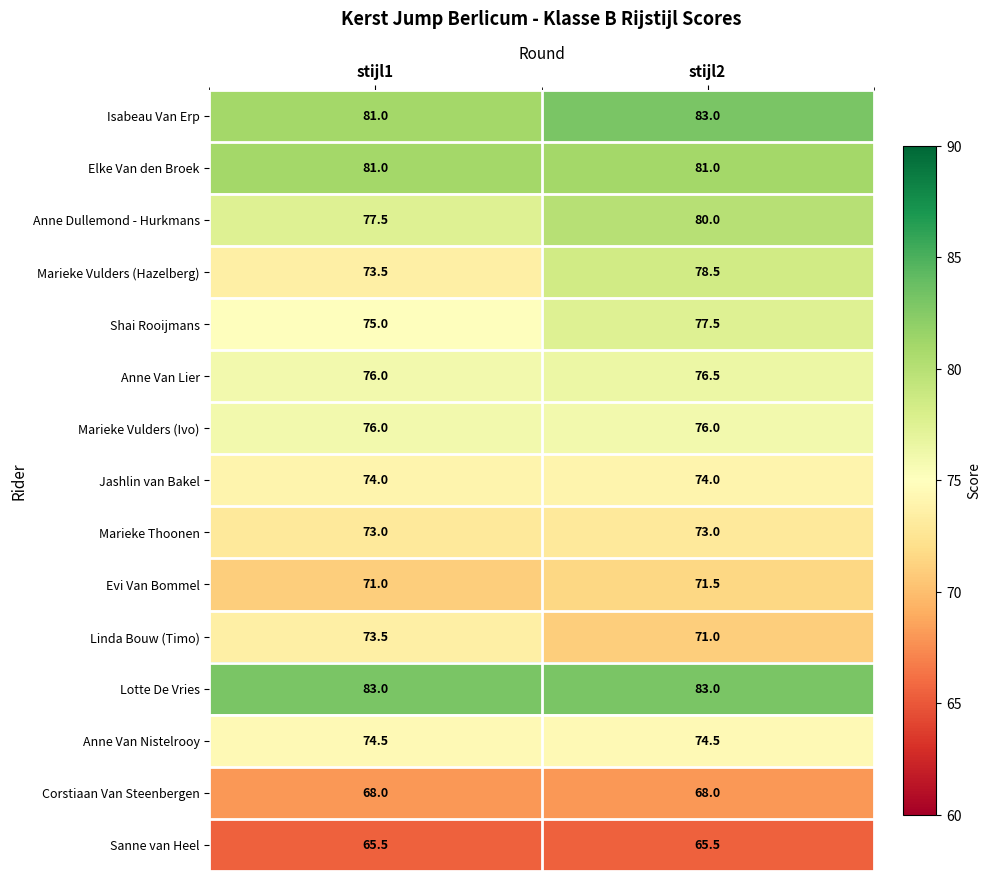

Between stijl1 and stijl2, which series saw the biggest shift?

Marieke Vulders (Hazelberg)